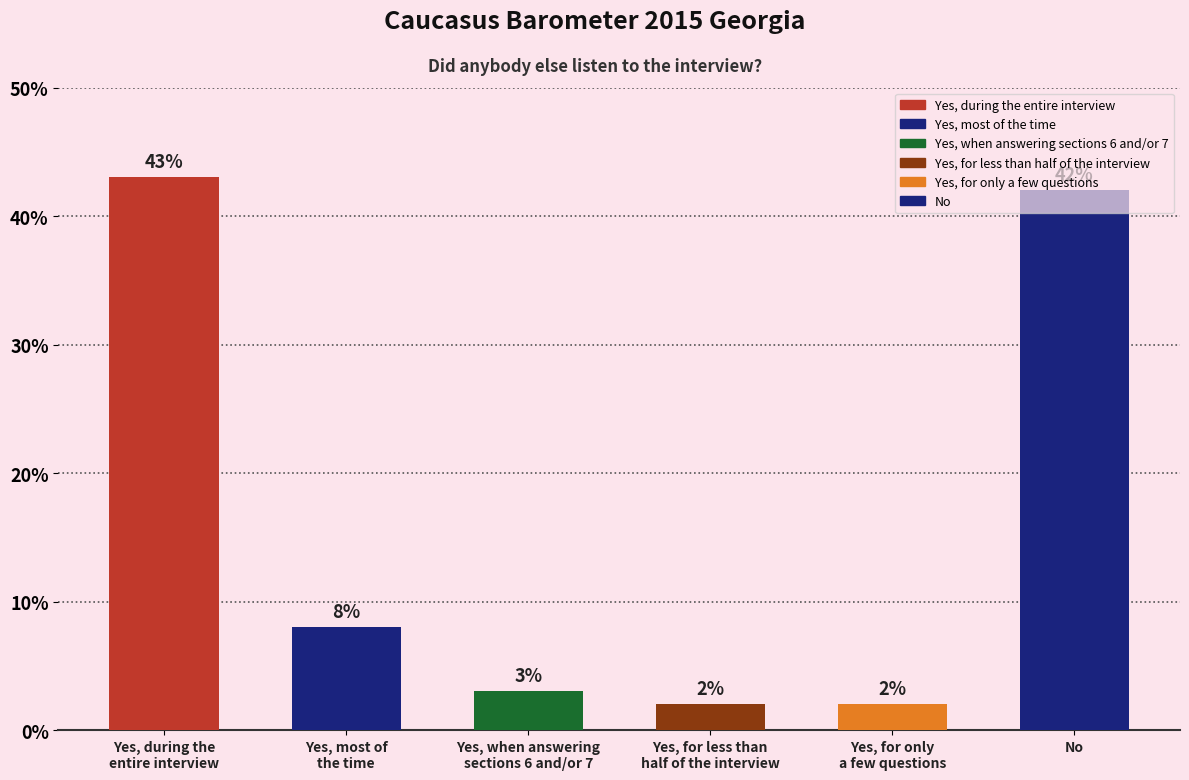

Which label corresponds to the largest value in the chart?

Yes, during the
entire interview